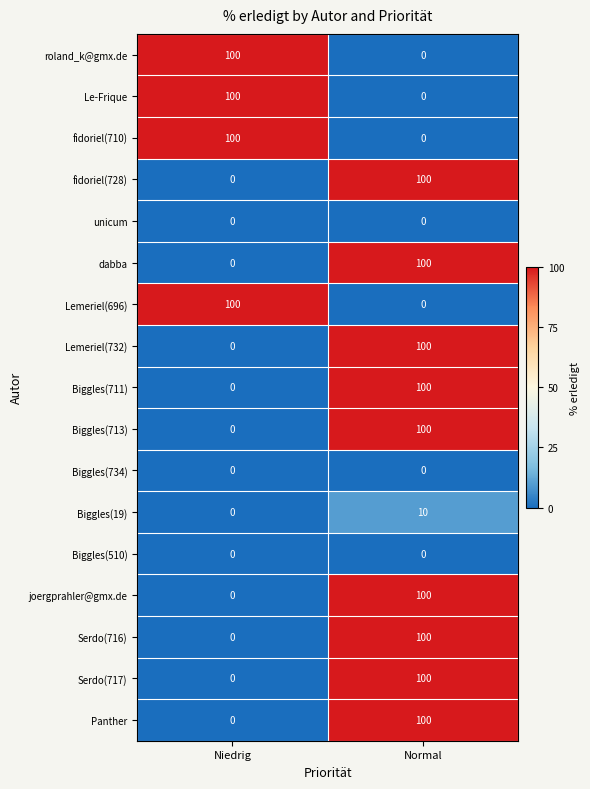

Rank the categories by Serdo(716) value from highest to lowest.

Normal, Niedrig